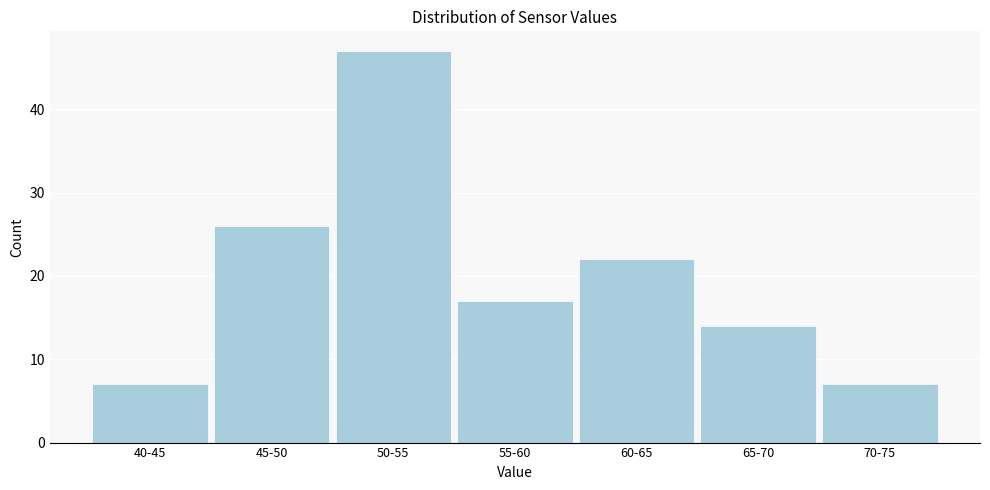

Reading right to left, what are all the values shown in this chart?

70-75=7	65-70=14	60-65=22	55-60=17	50-55=47	45-50=26	40-45=7